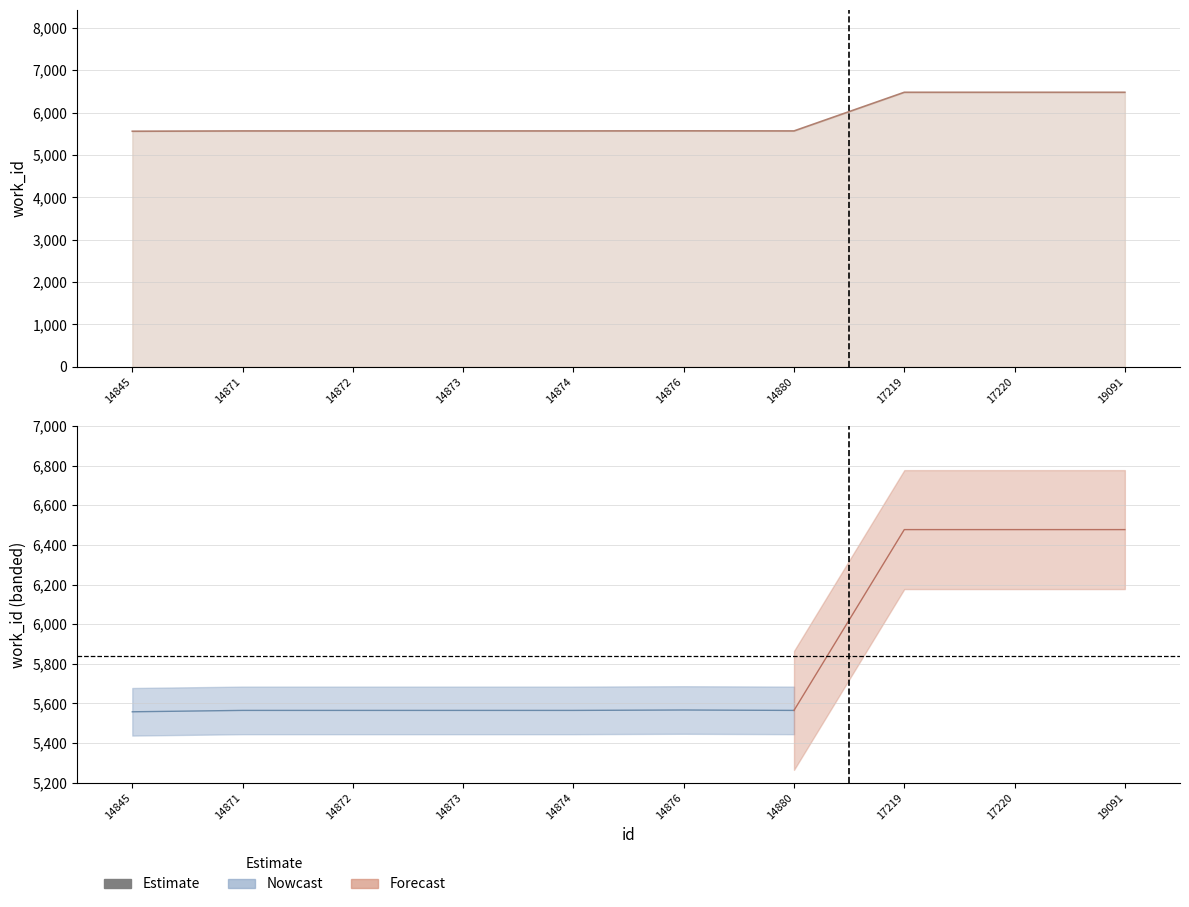

True or false: the data has more than 2 interior local peaks.

False